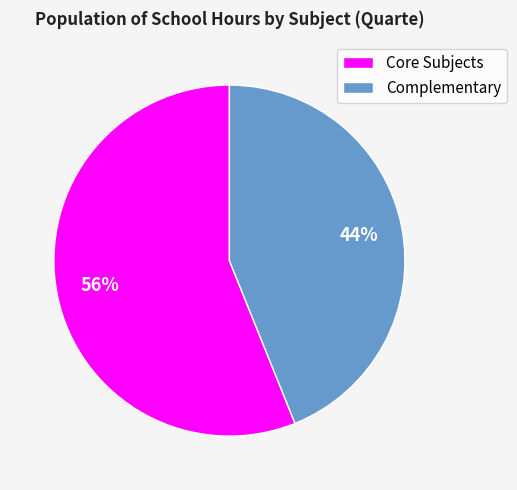

To the nearest percent, what is the difference between the Core Subjects and Complementary slice percentages?

12%